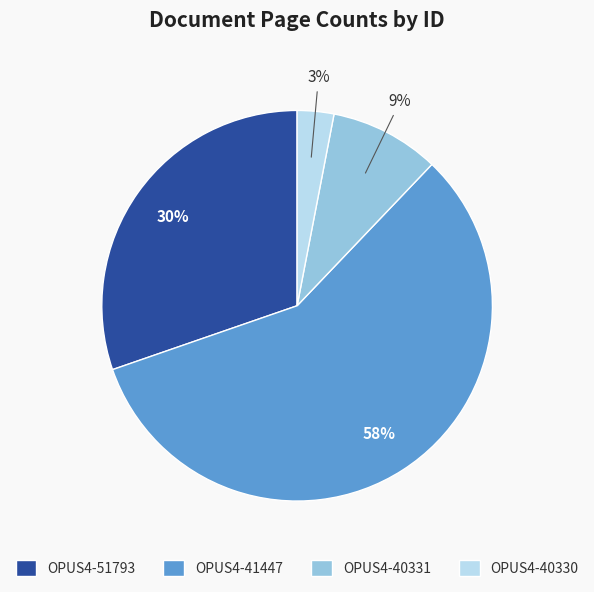

To the nearest percent, what portion does OPUS4-40330 represent?

3%